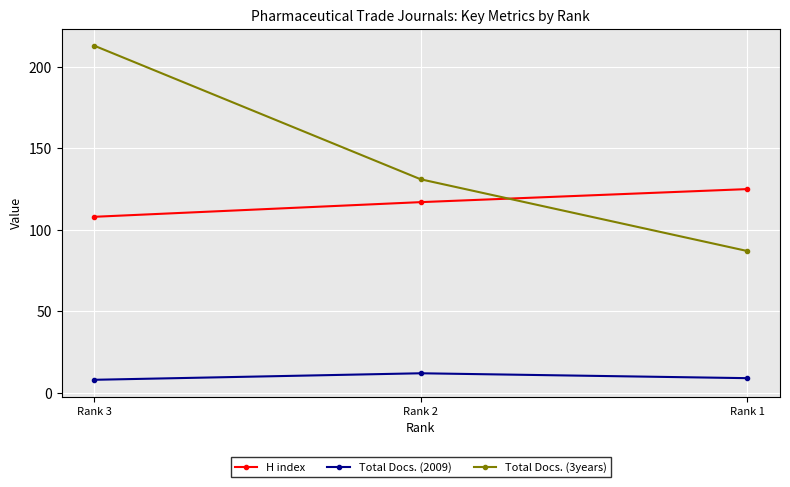

What is the sum of all Total Docs. (3years) values?

431